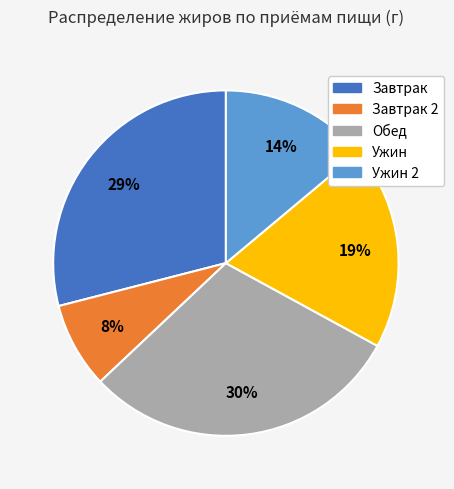

What is the ratio of the value at Завтрак to the value at Ужин 2?

2.1